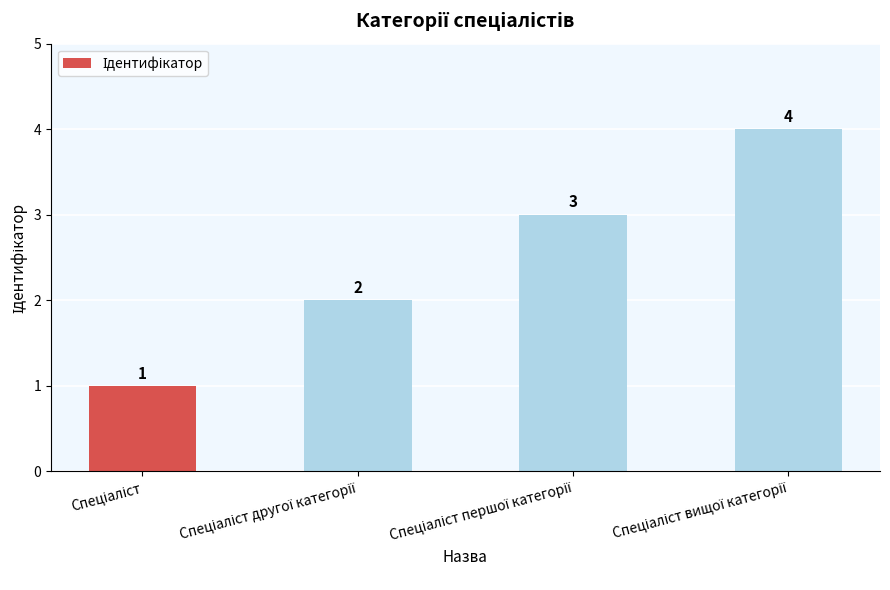

How many bars are there in total?

4